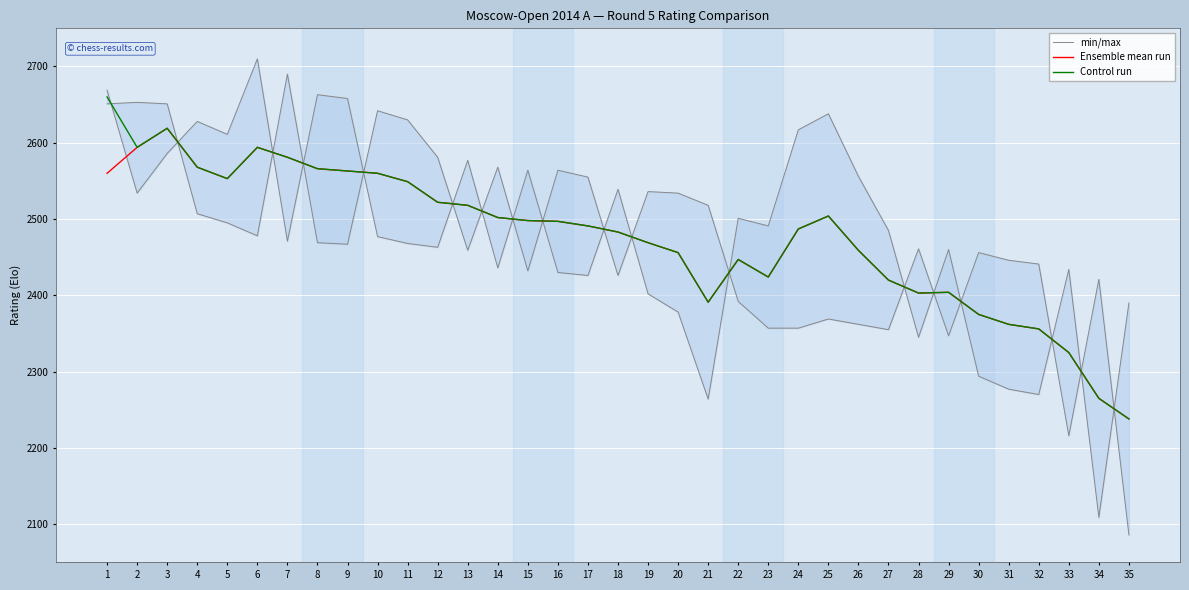

How many series are shown in this chart?

3